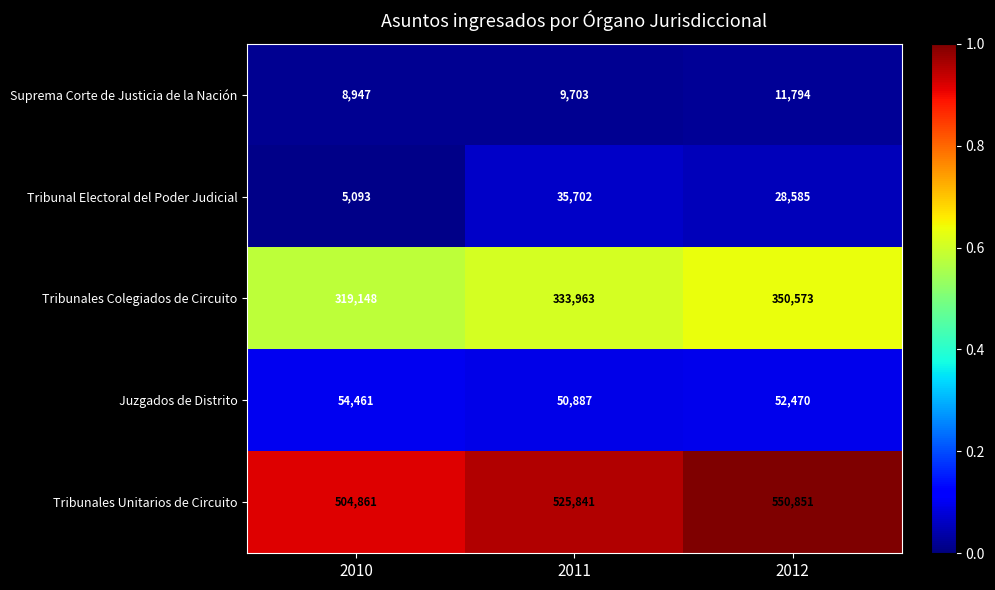

The Tribunales Colegiados de Circuito series shows 319148 at 2010. True or false?

True